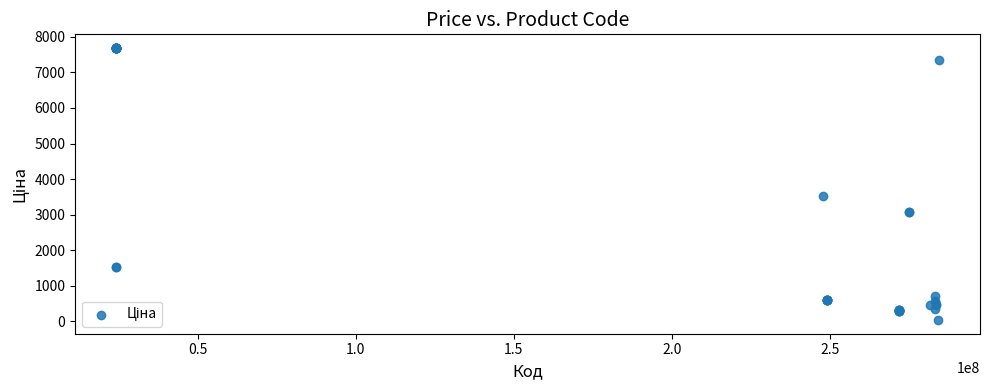

What Y value in the scatter plot is closest to 3860?

3533.1